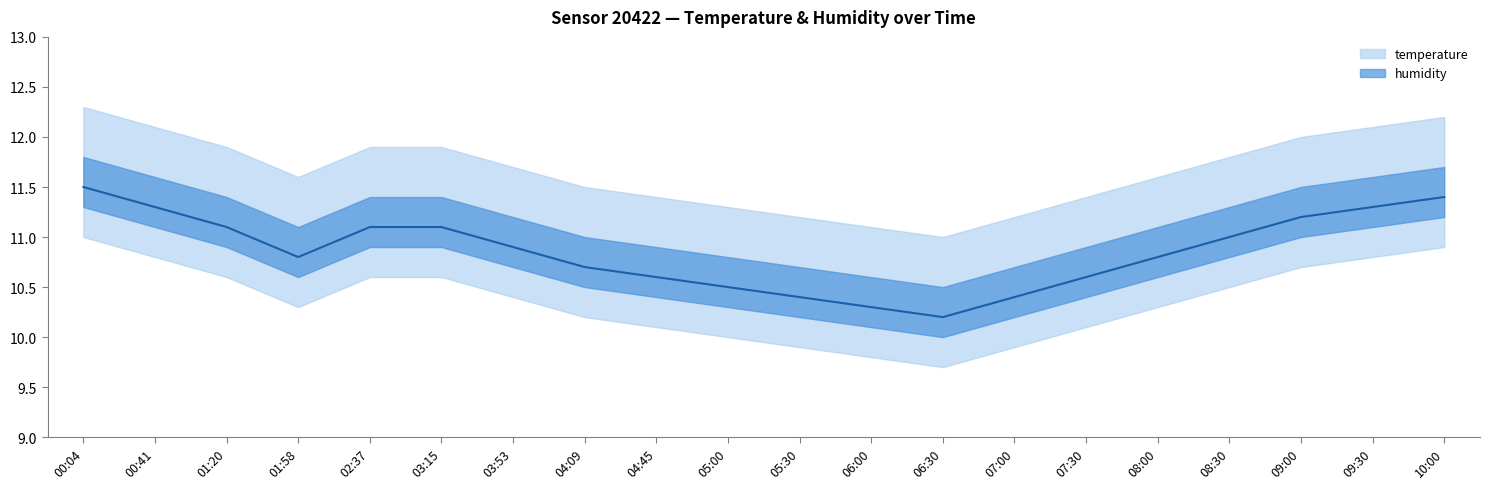

At which category does the chart reach its peak across all series?

00:04